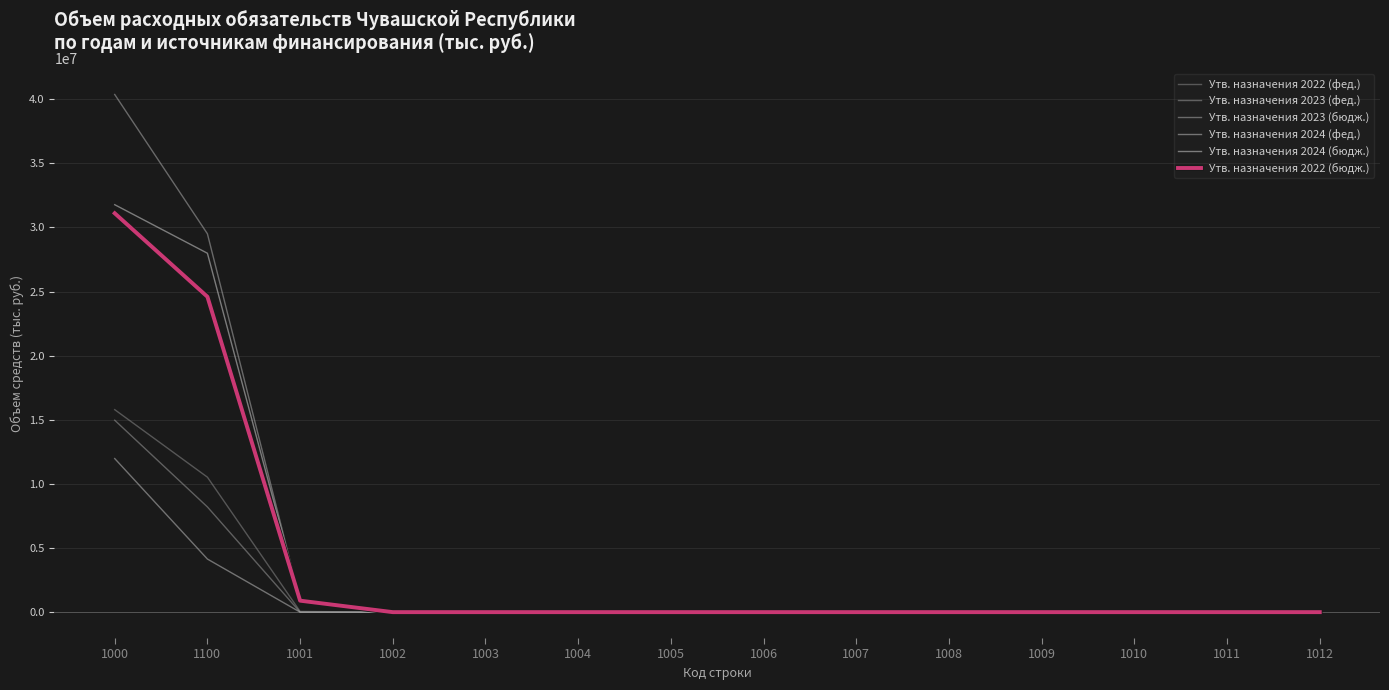

True or false: Утв. назначения 2024 (бюдж.) has a value of 31778197.2 at 1000.

True